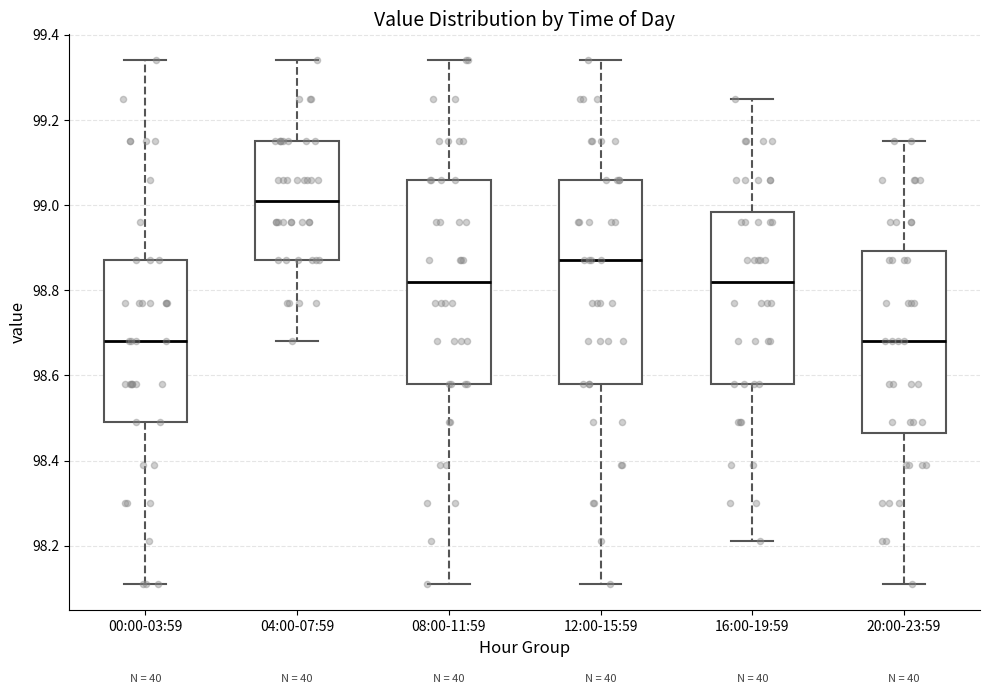

Reading left to right, read every box against the y-axis: the position of its median line, the range the box covers, and the ends of its whiskers. The values are not printed on the chart, so give them approximately, as read against the axis.

00:00-03:59: median 98.68, box 98.50 to 98.88, whiskers 98.12 to 99.34
04:00-07:59: median 99.02, box 98.88 to 99.16, whiskers 98.68 to 99.34
08:00-11:59: median 98.82, box 98.58 to 99.06, whiskers 98.12 to 99.34
12:00-15:59: median 98.88, box 98.58 to 99.06, whiskers 98.12 to 99.34
16:00-19:59: median 98.82, box 98.58 to 98.98, whiskers 98.22 to 99.26
20:00-23:59: median 98.68, box 98.46 to 98.90, whiskers 98.12 to 99.16